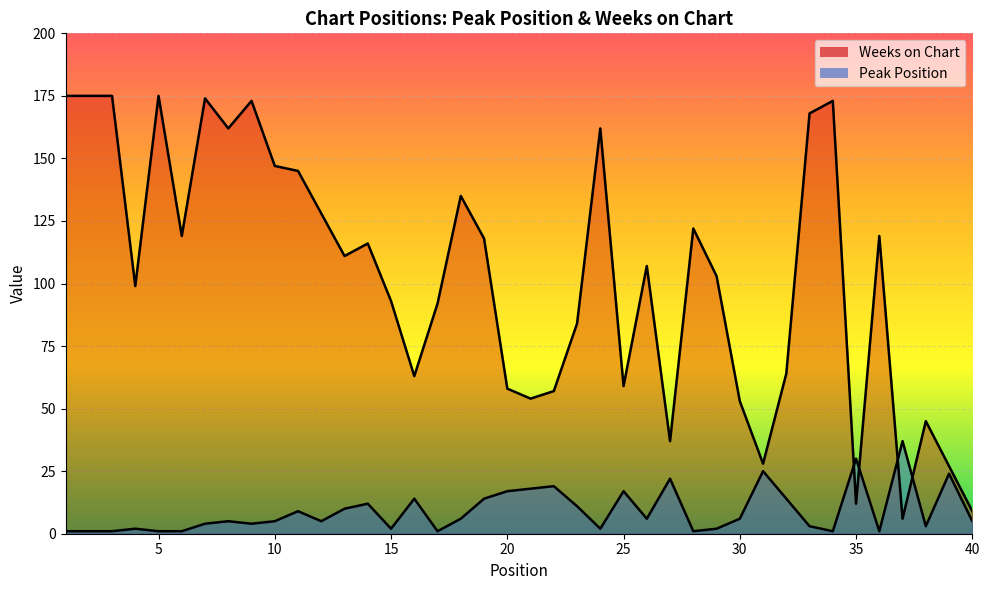

Which series has the widest spread of values?

Weeks on Chart